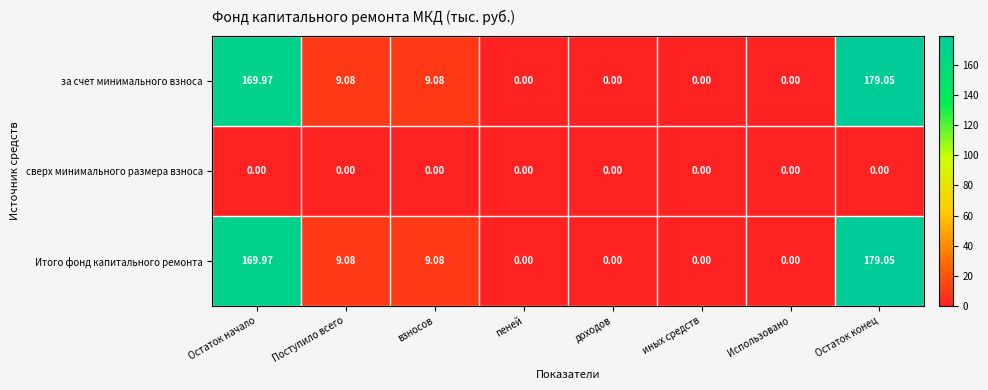

How many distinct data groups are displayed?

3